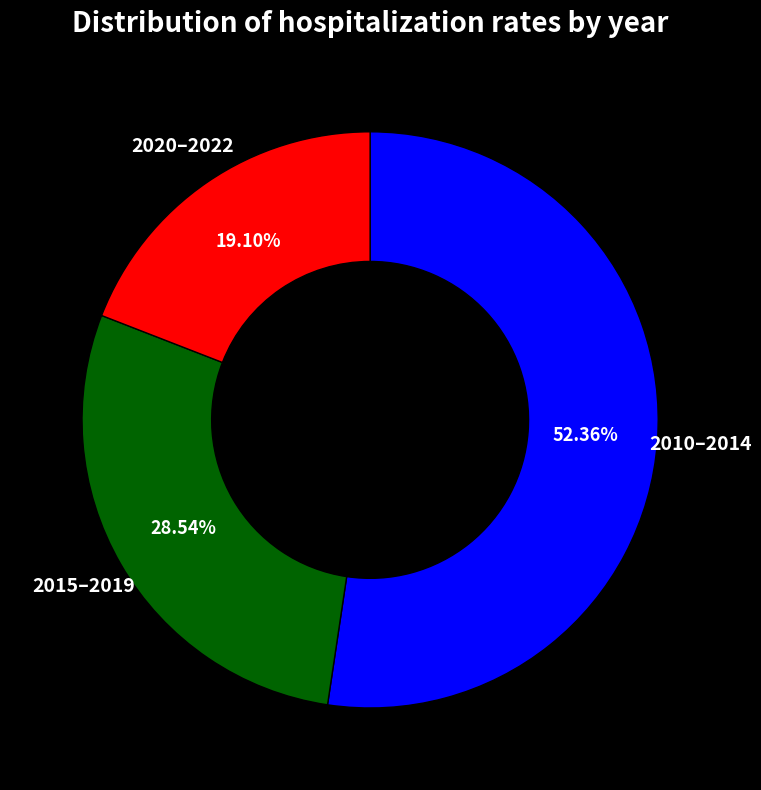

Is there any slice that represents more than half of the pie?

Yes